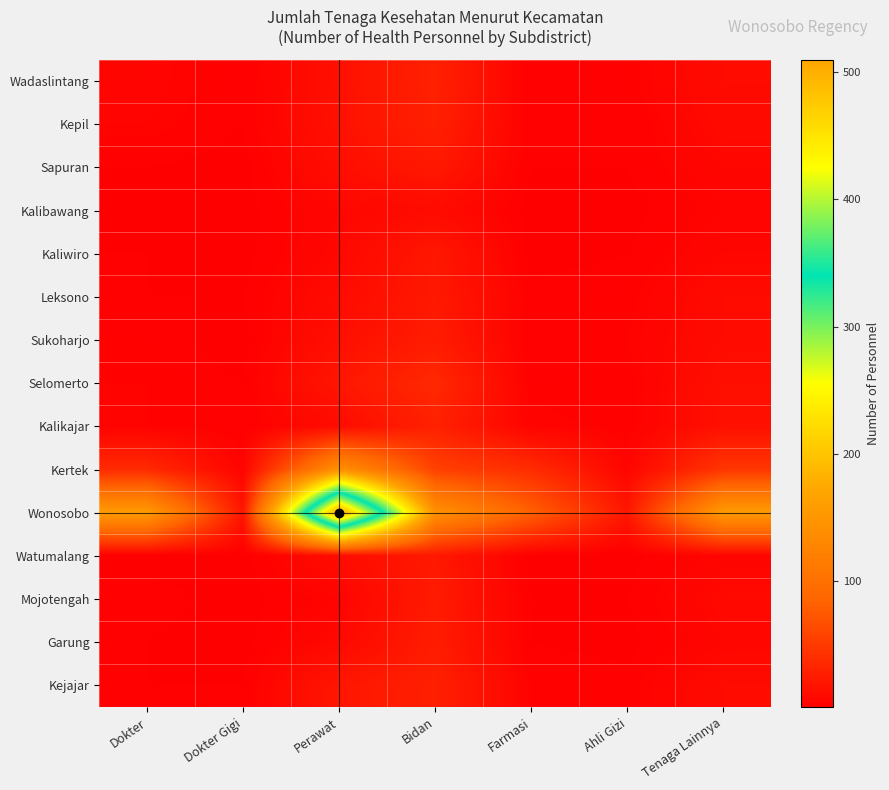

What is the total value across all series at Ahli Gizi?

56